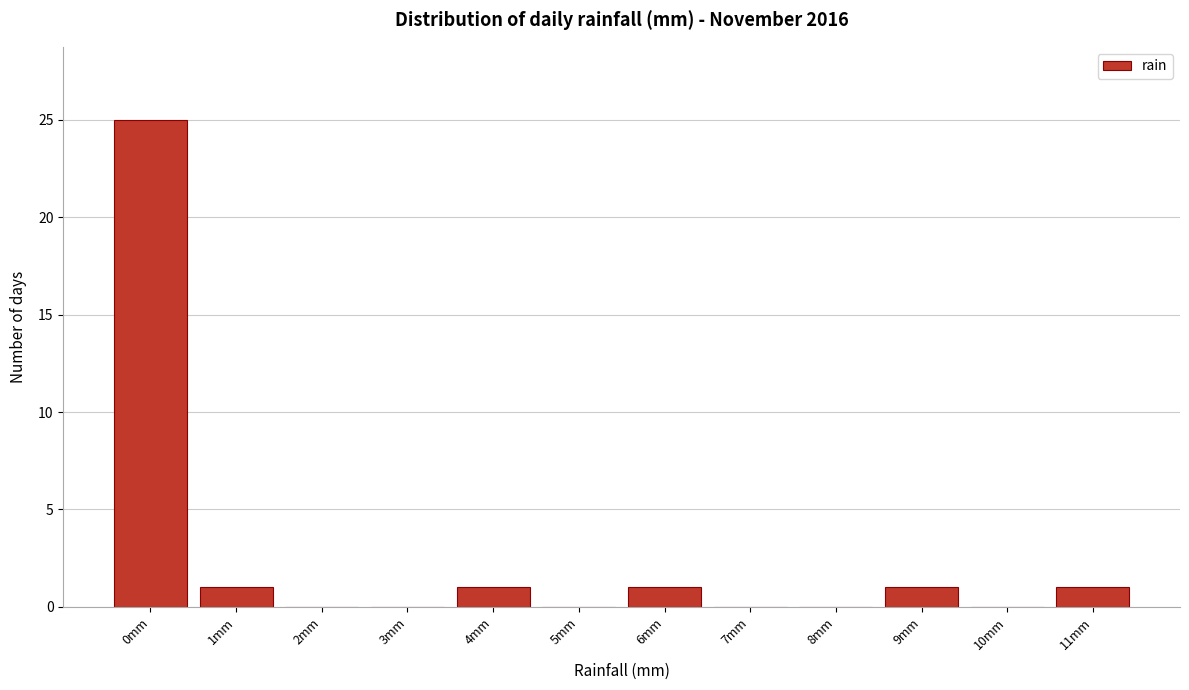

Reading left to right, what are all the values shown in this chart?

0mm=25	1mm=1	2mm=0	3mm=0	4mm=1	5mm=0	6mm=1	7mm=0	8mm=0	9mm=1	10mm=0	11mm=1